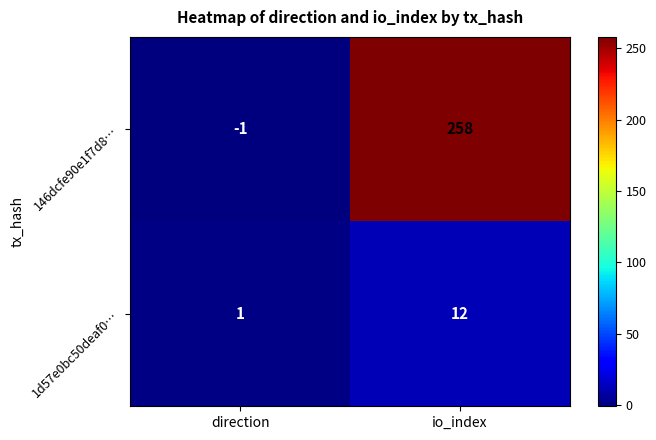

What is the sum of all 1d57e0bc50deaf0… values?

13